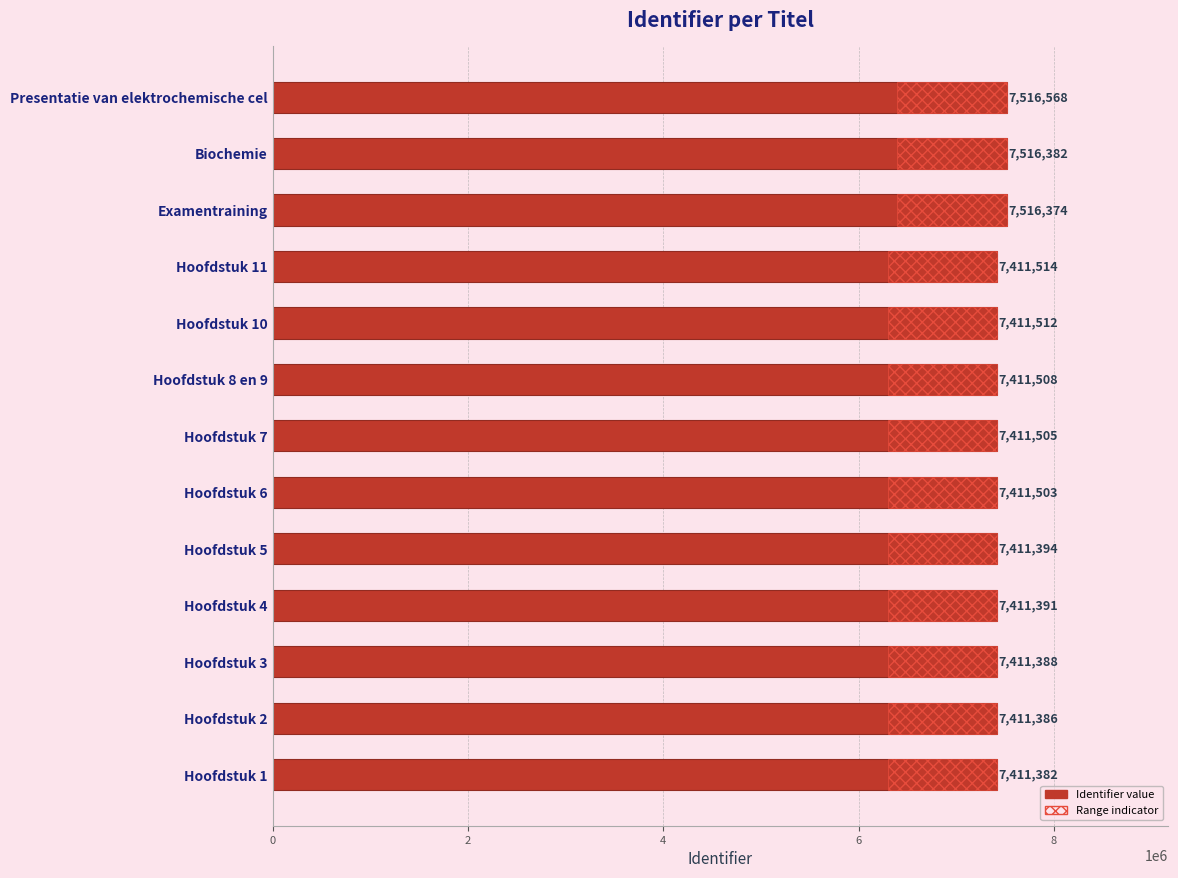

How many series are shown in this chart?

1